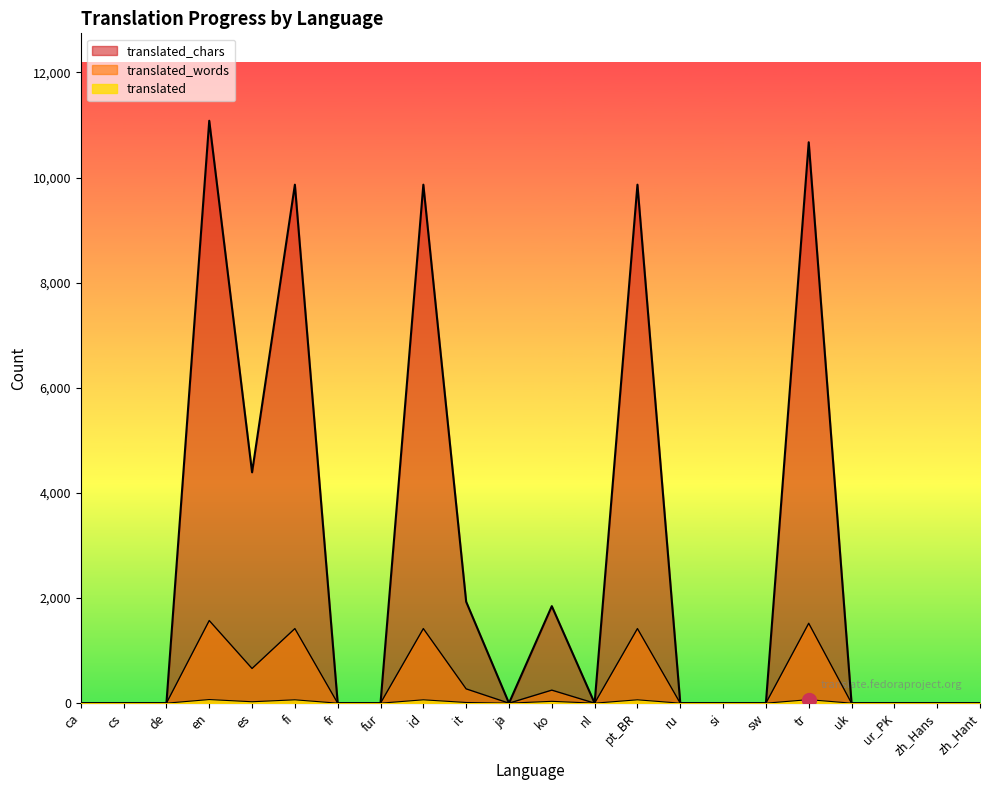

Between nl and ko, which is larger?

ko